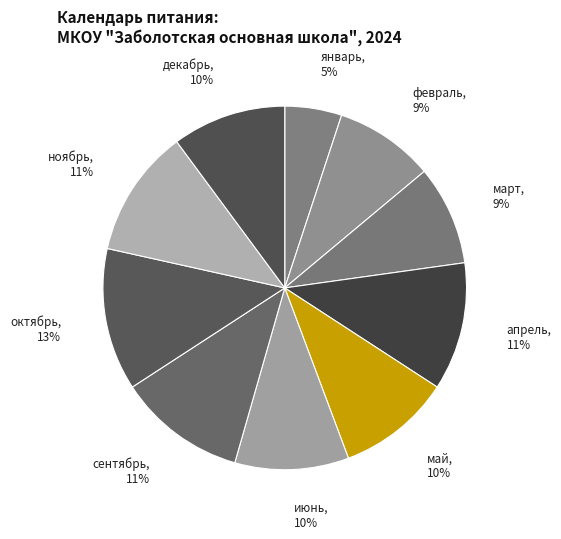

Which slice is the smallest?

январь